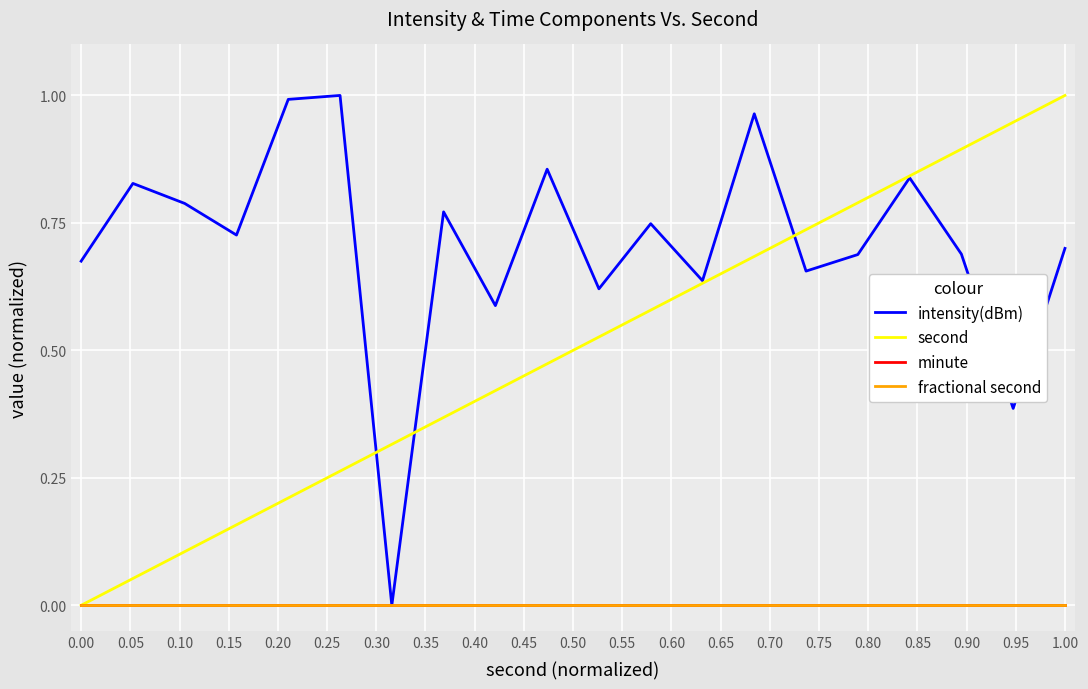

Does the chart have visible grid lines?

Yes